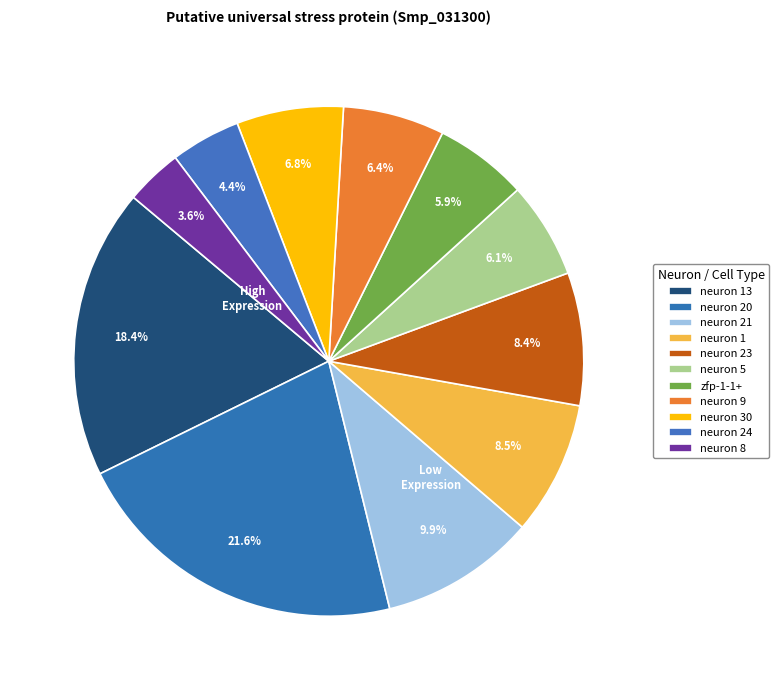

Count the number of slices in the pie.

11